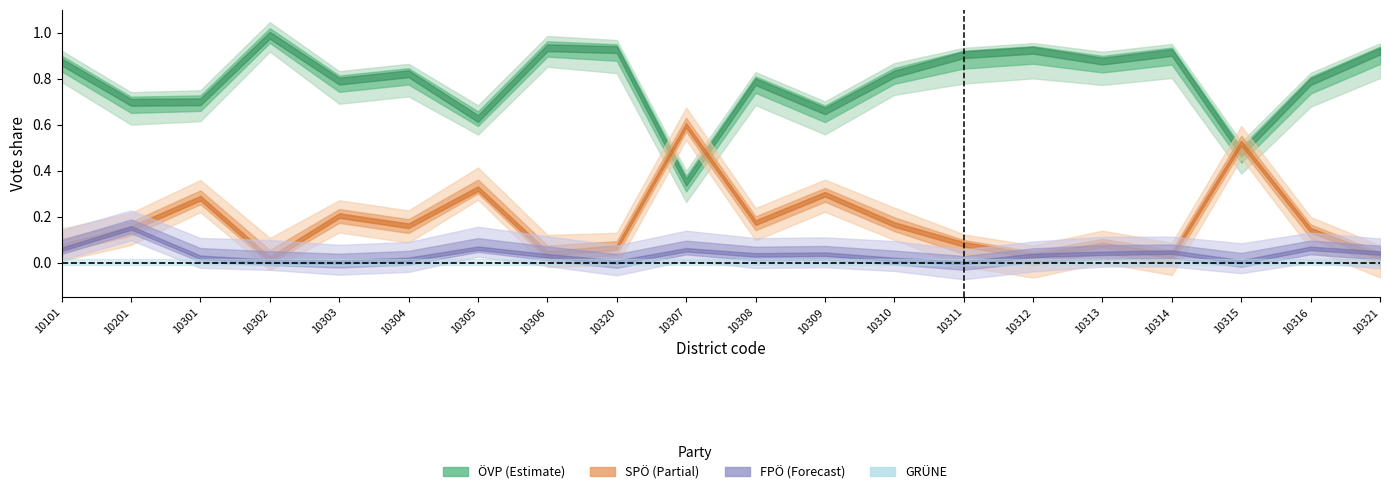

What position from the right is 10316?

2